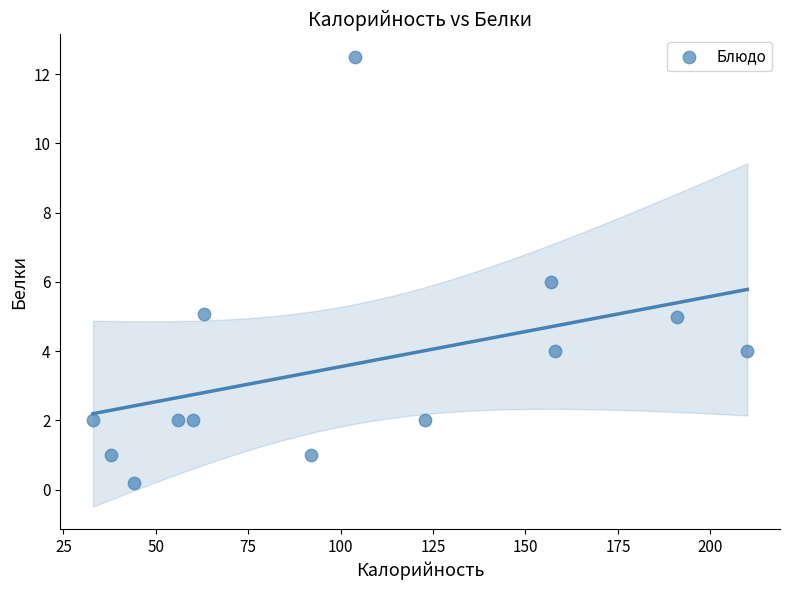

What is the range of X values (max minus min)?

177.0